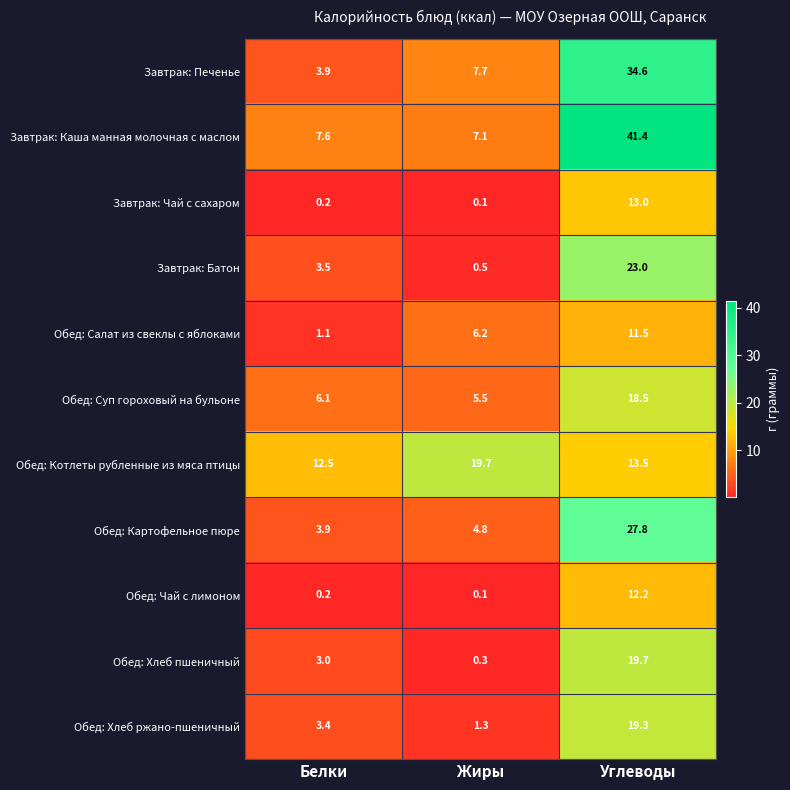

What is the highest value of the Завтрак: Чай с сахаром series?

13.0